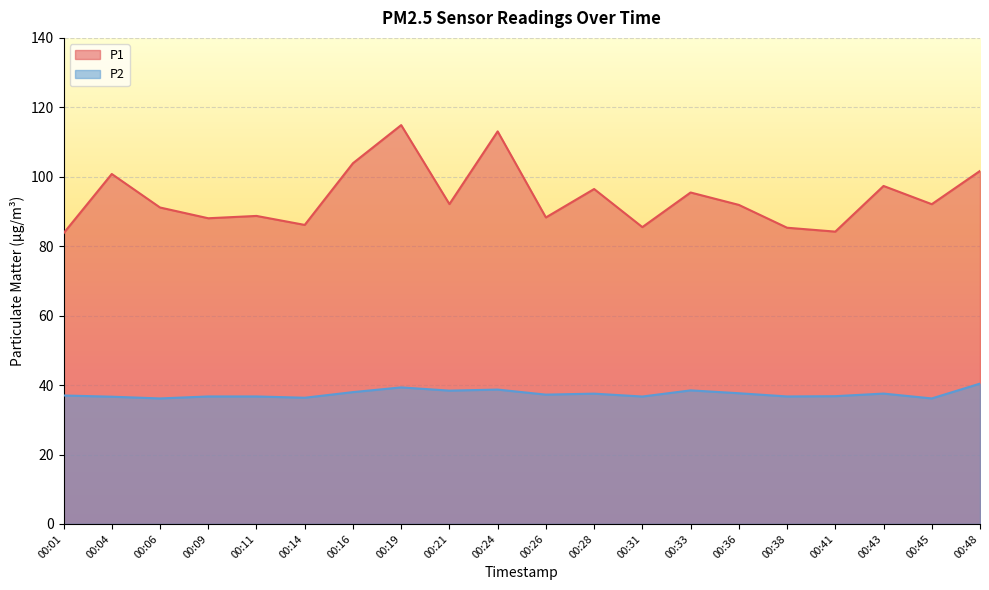

Rank the series by their maximum value, from highest to lowest.

P1, P2